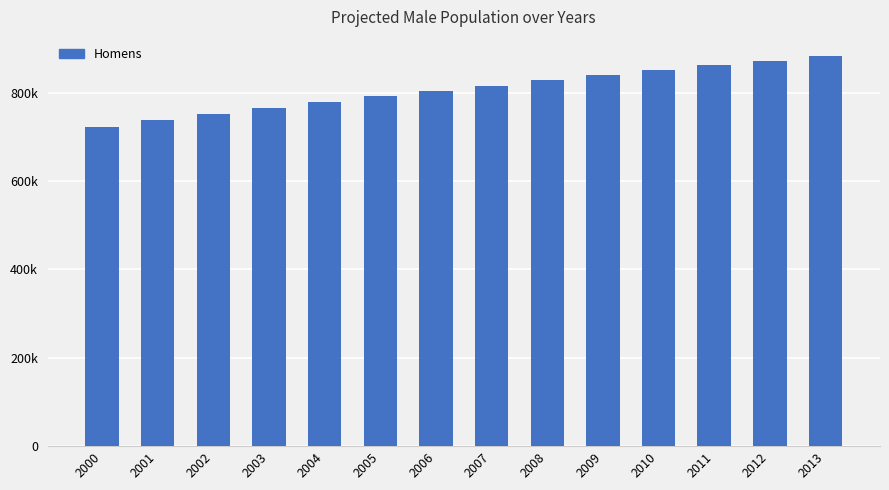

What is the sum of the values at 2012 and 2010?

1723239